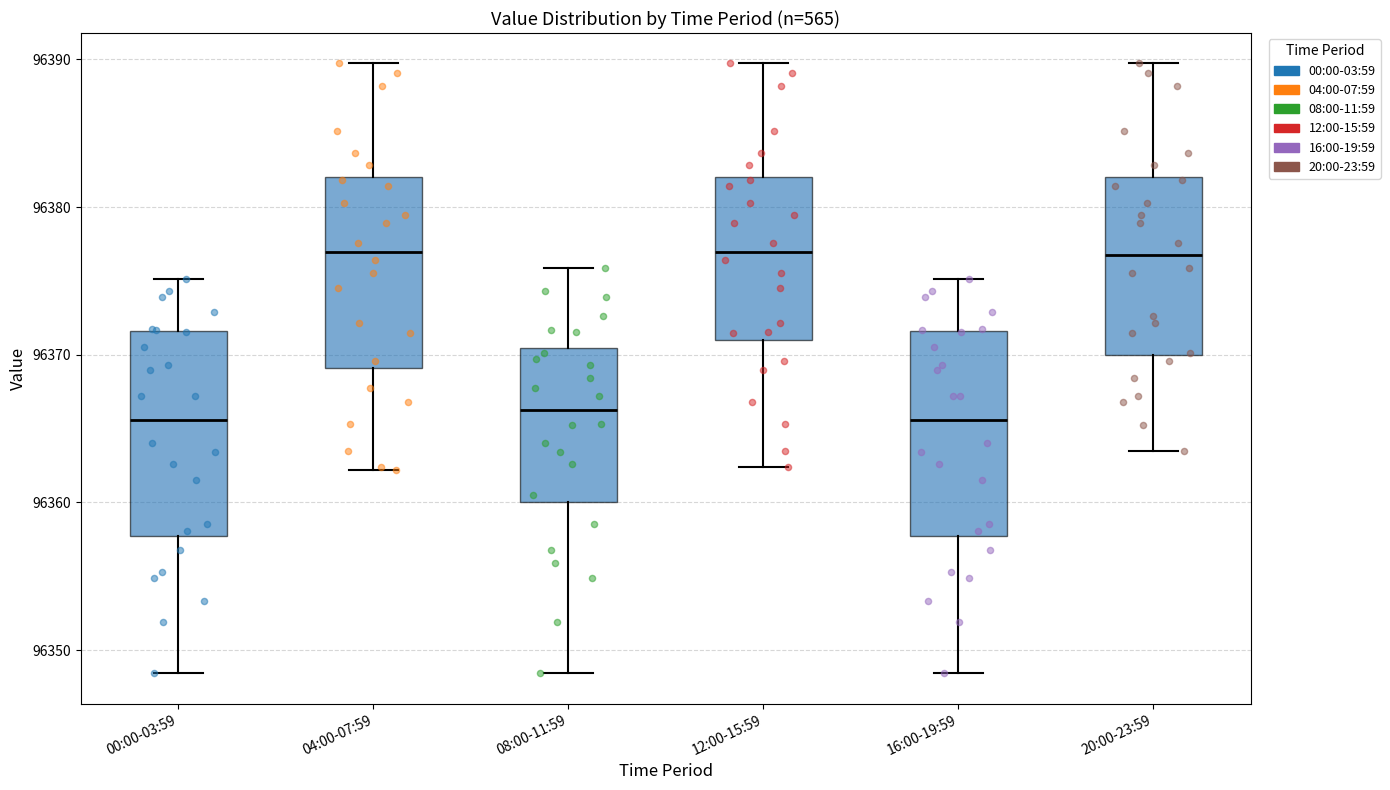

Reading left to right, read every box against the y-axis: the position of its median line, the range the box covers, and the ends of its whiskers. The values are not printed on the chart, so give them approximately, as read against the axis.

00:00-03:59: median 96366, box 96358 to 96372, whiskers 96348 to 96375
04:00-07:59: median 96377, box 96369 to 96382, whiskers 96362 to 96390
08:00-11:59: median 96366, box 96360 to 96370, whiskers 96348 to 96376
12:00-15:59: median 96377, box 96371 to 96382, whiskers 96362 to 96390
16:00-19:59: median 96366, box 96358 to 96372, whiskers 96348 to 96375
20:00-23:59: median 96377, box 96370 to 96382, whiskers 96363 to 96390